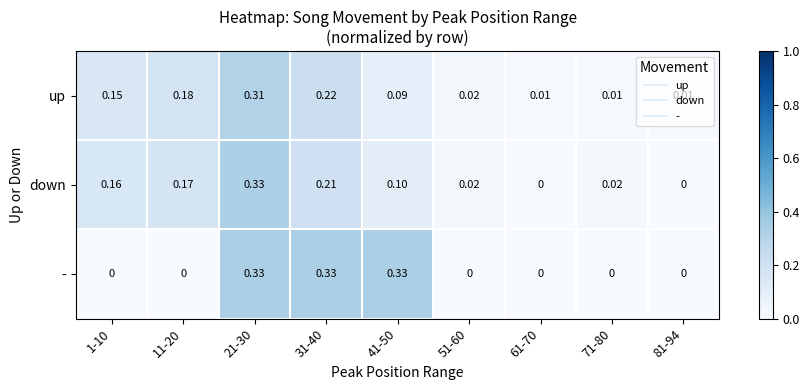

List the series in order of their overall mean, lowest first.

-, up, down